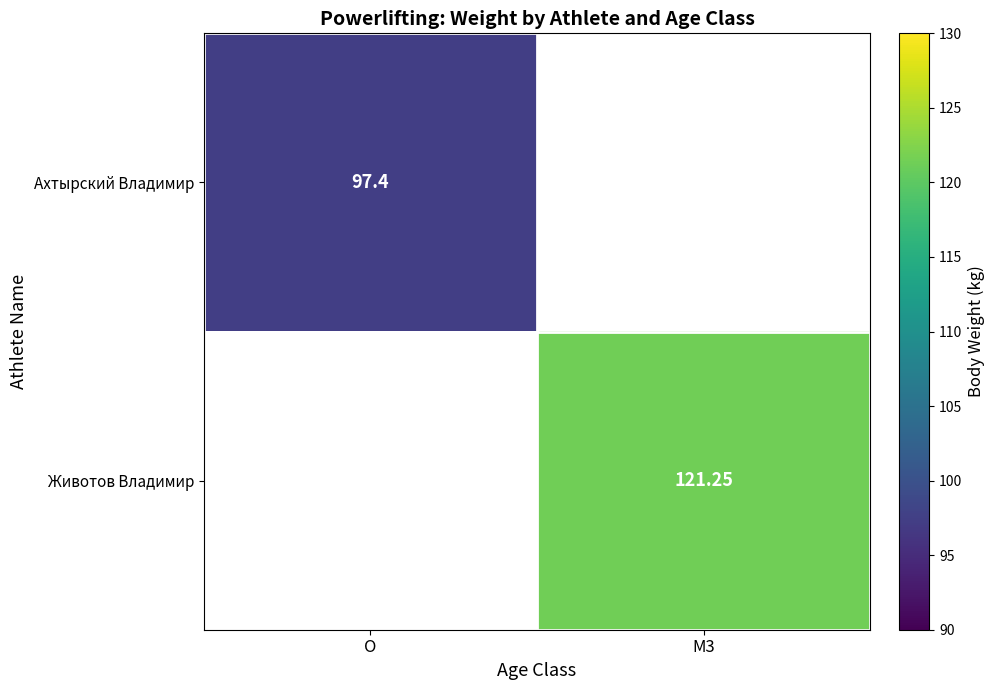

At which label does Животов Владимир first exceed 121?

M3